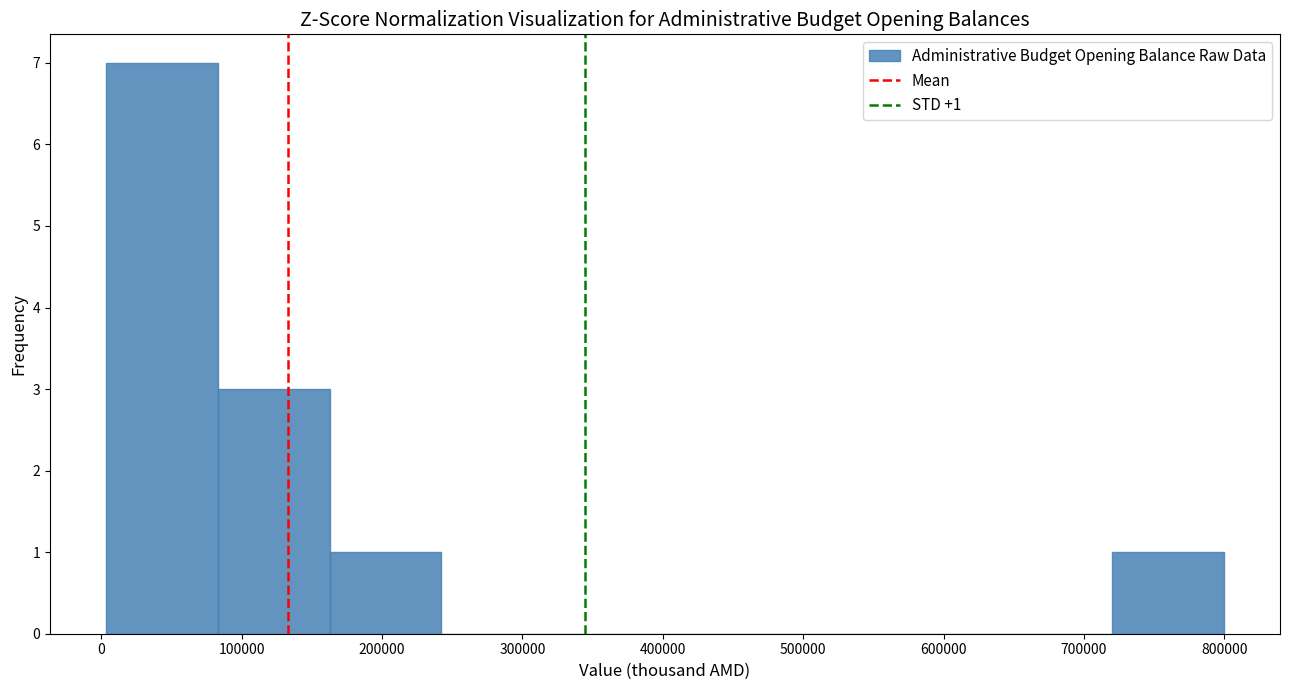

Over which range of the x-axis is the bar tallest?

0 to 80000